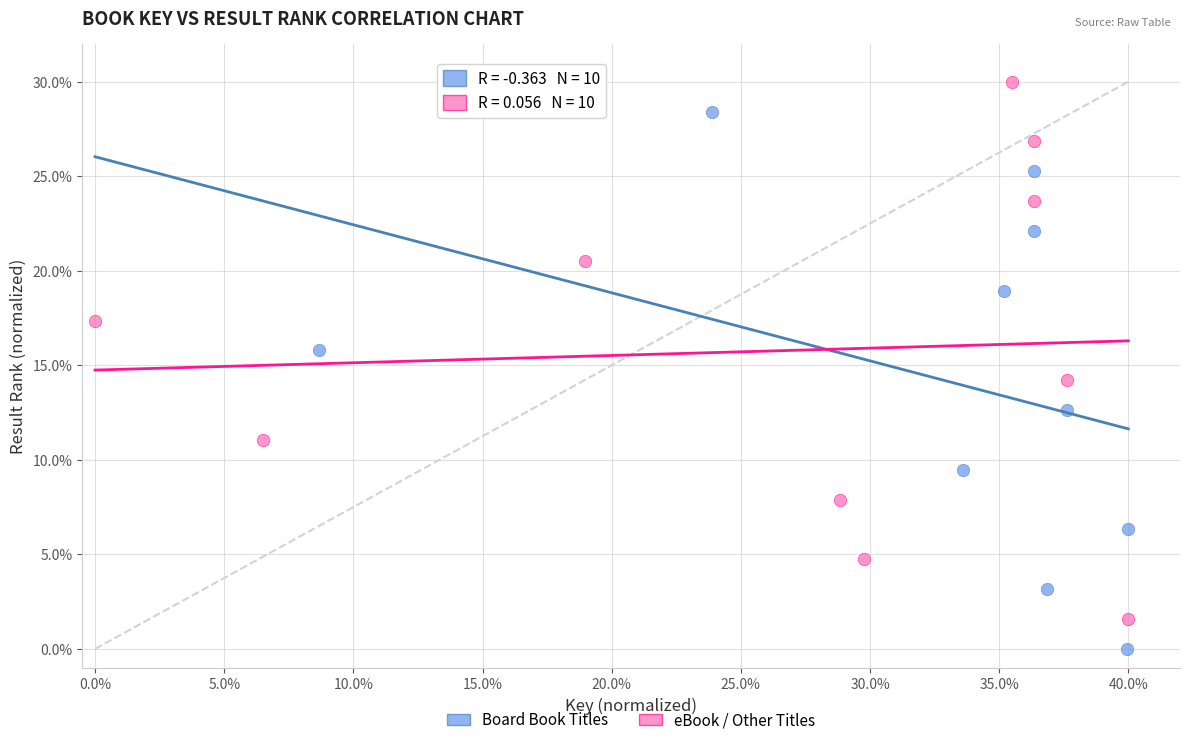

Which series reaches the minimum Y coordinate?

Board Book Titles